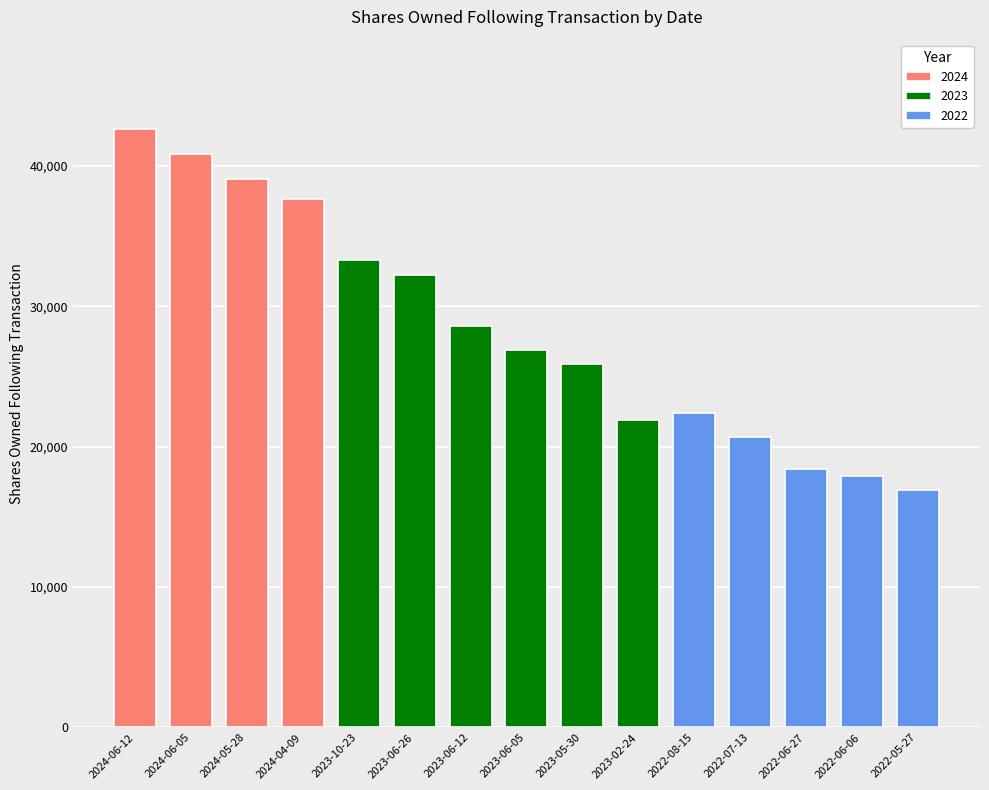

Reading right to left, extract all data points from this chart.

transactionShares: 2022-05-27=1055	2022-06-06=1691	2022-06-27=831	2022-07-13=3786	2022-08-15=2752	2023-02-24=3618	2023-05-30=1083	2023-06-05=1734	2023-06-12=7739	2023-06-26=866	2023-10-23=1380	2024-04-09=4336	2024-05-28=1121	2024-06-05=1795	2024-06-12=1975
sharesOwnedFollowingTransaction: 2022-05-27=16906	2022-06-06=17906	2022-06-27=18406	2022-07-13=20656	2022-08-15=22406	2023-02-24=21906	2023-05-30=25853	2023-06-05=26853	2023-06-12=28603	2023-06-26=32203	2023-10-23=33303	2024-04-09=37603	2024-05-28=39093	2024-06-05=40843	2024-06-12=42593
pctchgSharesOwned: 2022-05-27=7	2022-06-06=10	2022-06-27=5	2022-07-13=22	2022-08-15=14	2023-02-24=20	2023-05-30=4	2023-06-05=7	2023-06-12=37	2023-06-26=3	2023-10-23=4	2024-04-09=13	2024-05-28=3	2024-06-05=5	2024-06-12=5